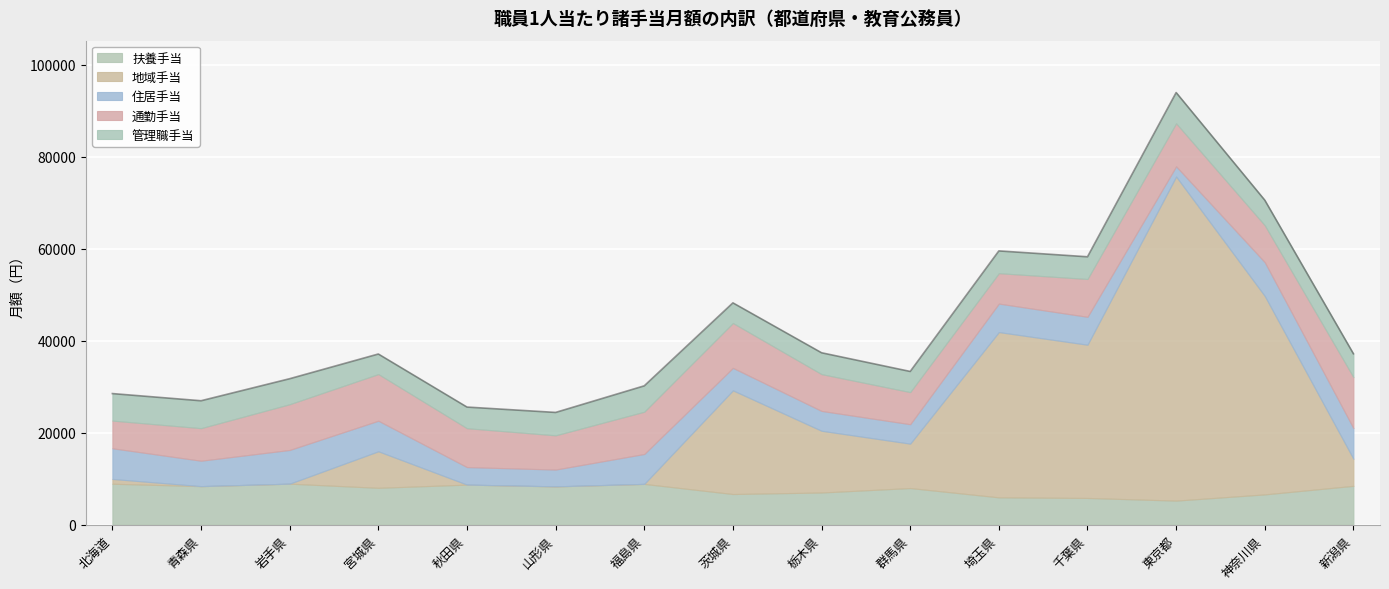

How many lines are shown in the chart?

5